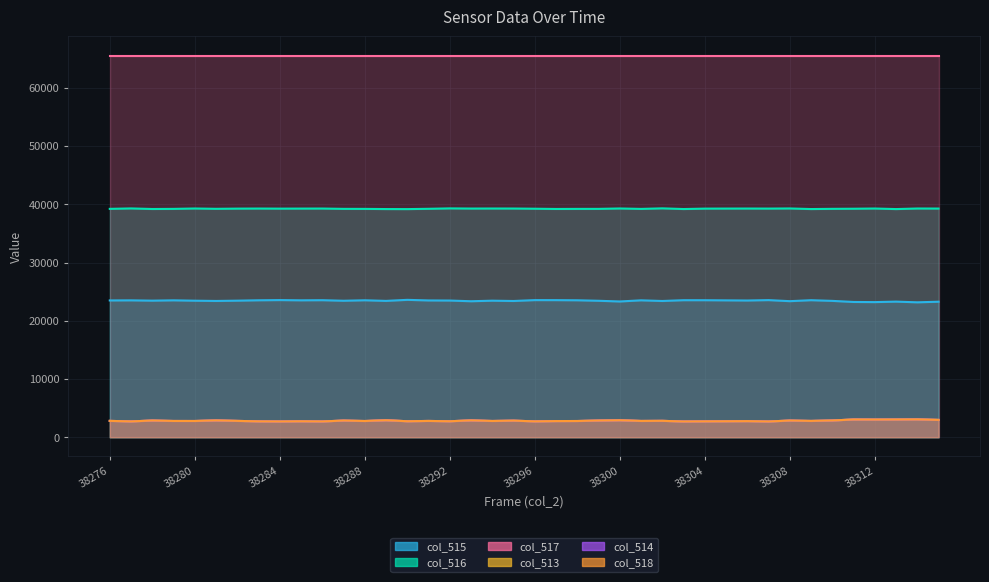

What is the difference between the second highest and minimum values in the col_514 series?

342